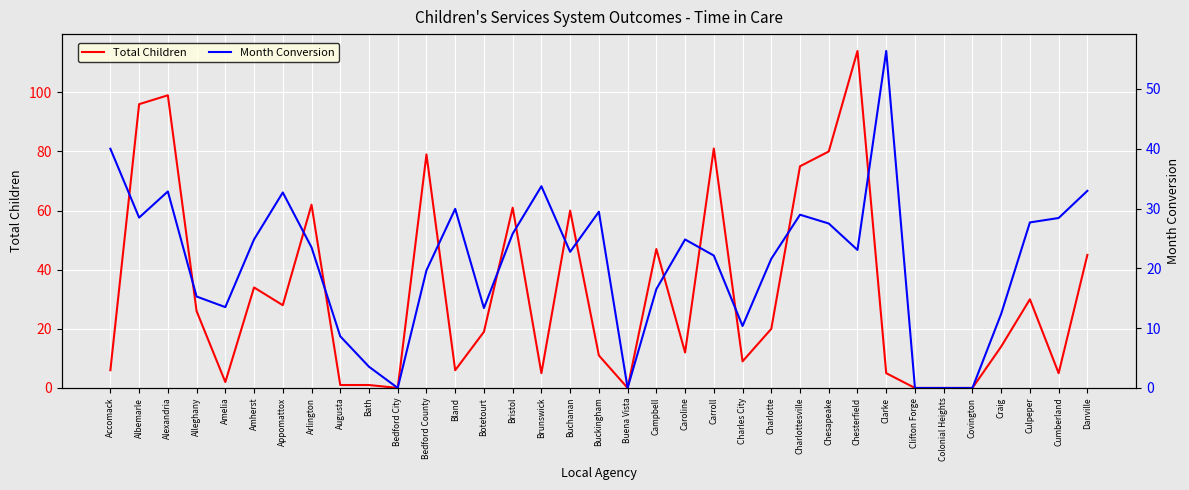

What is the sum of all Month Conversion values?

730.9